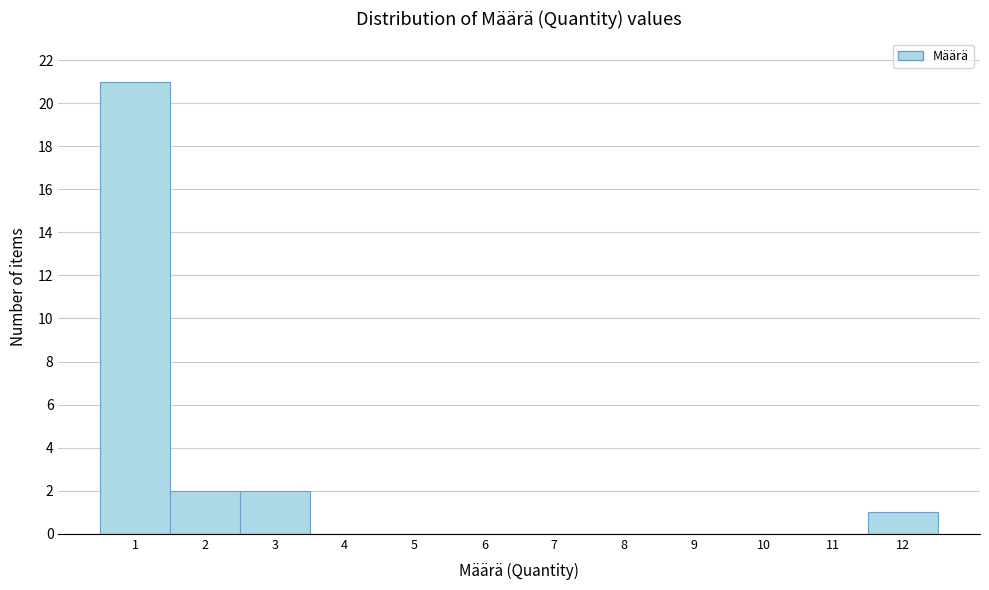

What is the height of the bar covering 11.5 to 12.5 on the x-axis? The values are not printed on the chart, so give them approximately, as read against the axis.

1